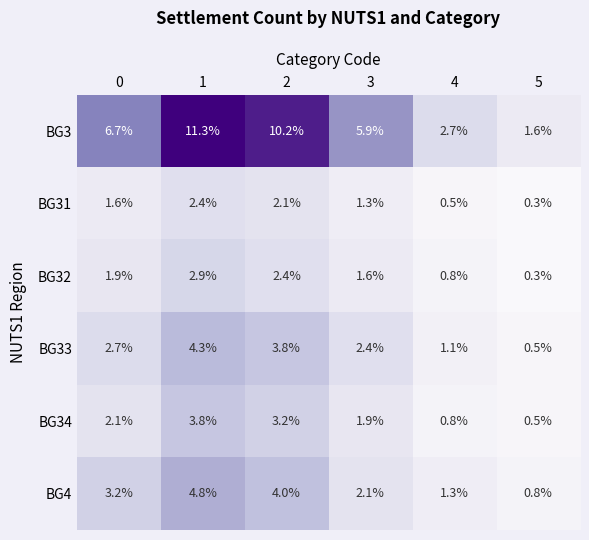

At which category does the chart reach its minimum across all series?

5